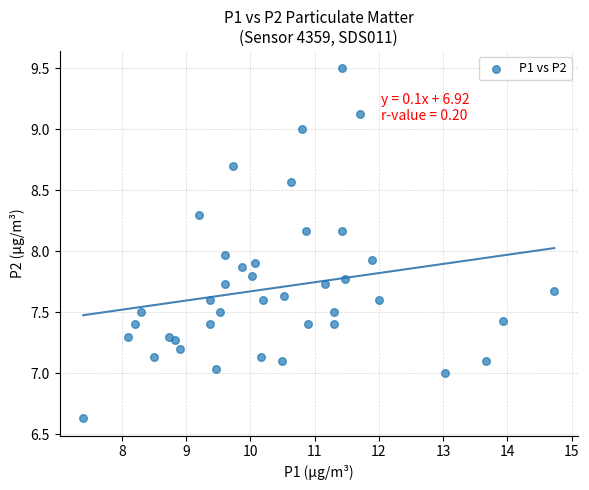

What is the range of Y values (max minus min)?

2.9